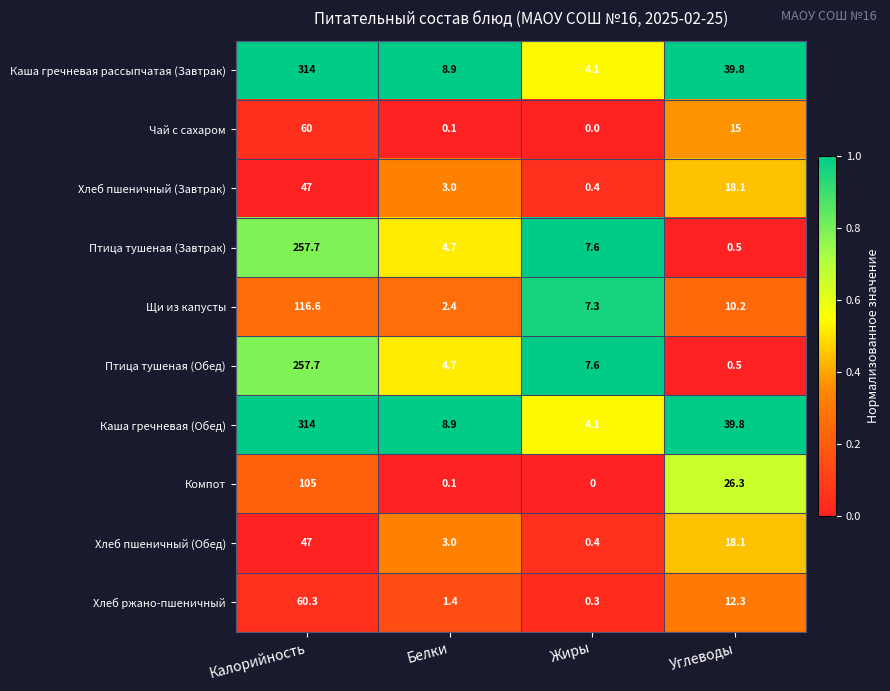

What is the difference between the Компот values at Калорийность and Белки?

104.9